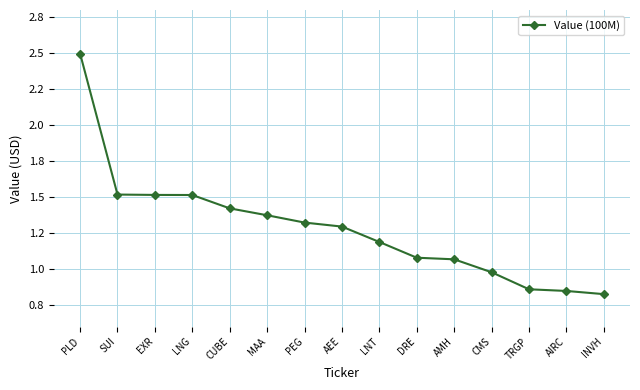

Is this an area chart (filled region under the line)?

No